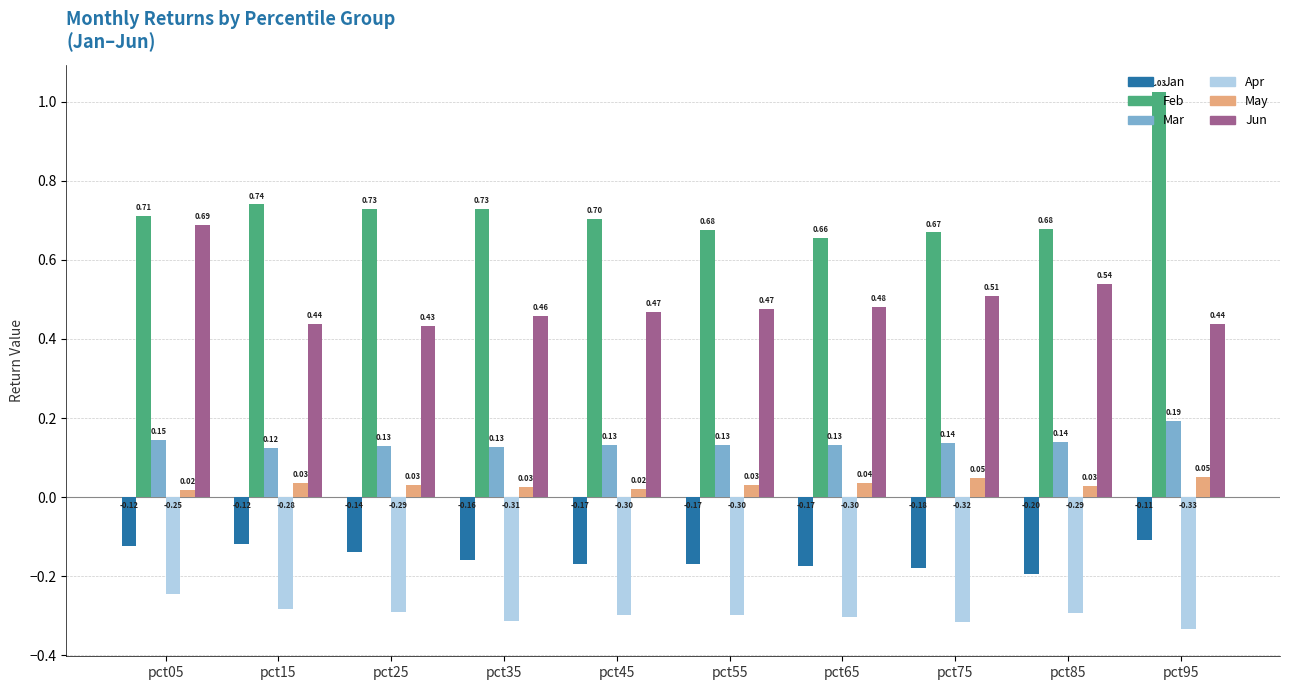

Between pct65 and pct95, which series saw the biggest shift?

Feb